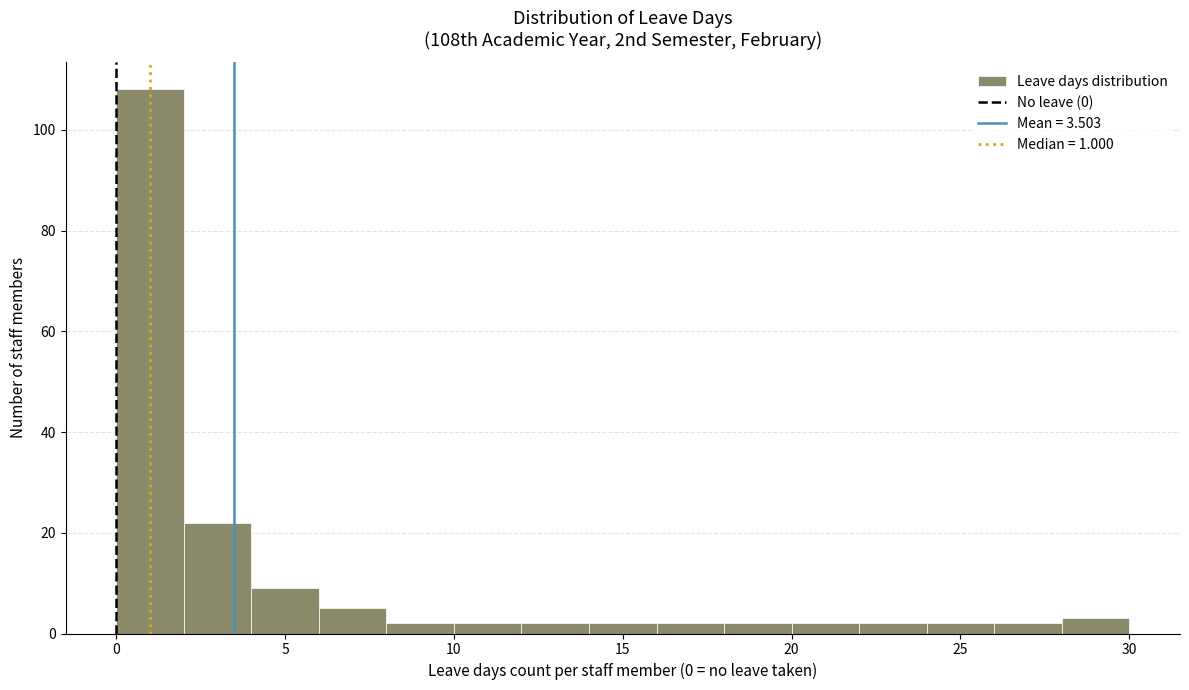

What is the height of the bar covering 22 to 24 on the x-axis? The values are not printed on the chart, so give them approximately, as read against the axis.

2